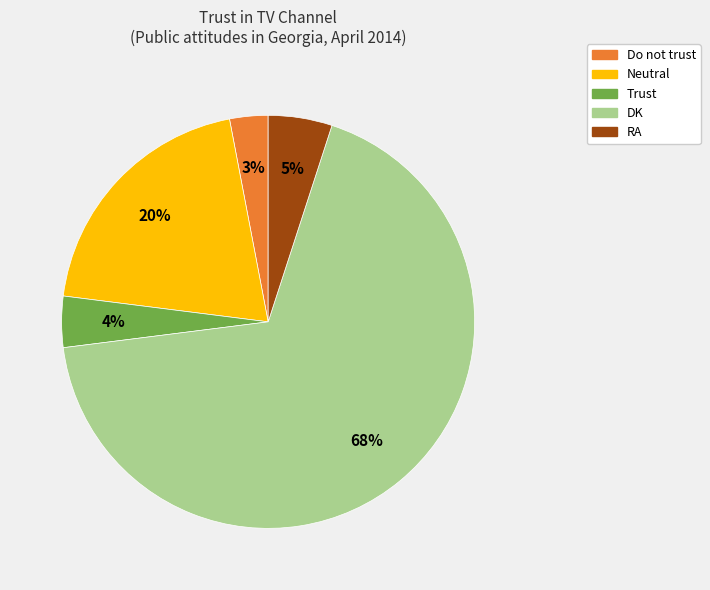

To the nearest percent, what is the average slice percentage?

20%